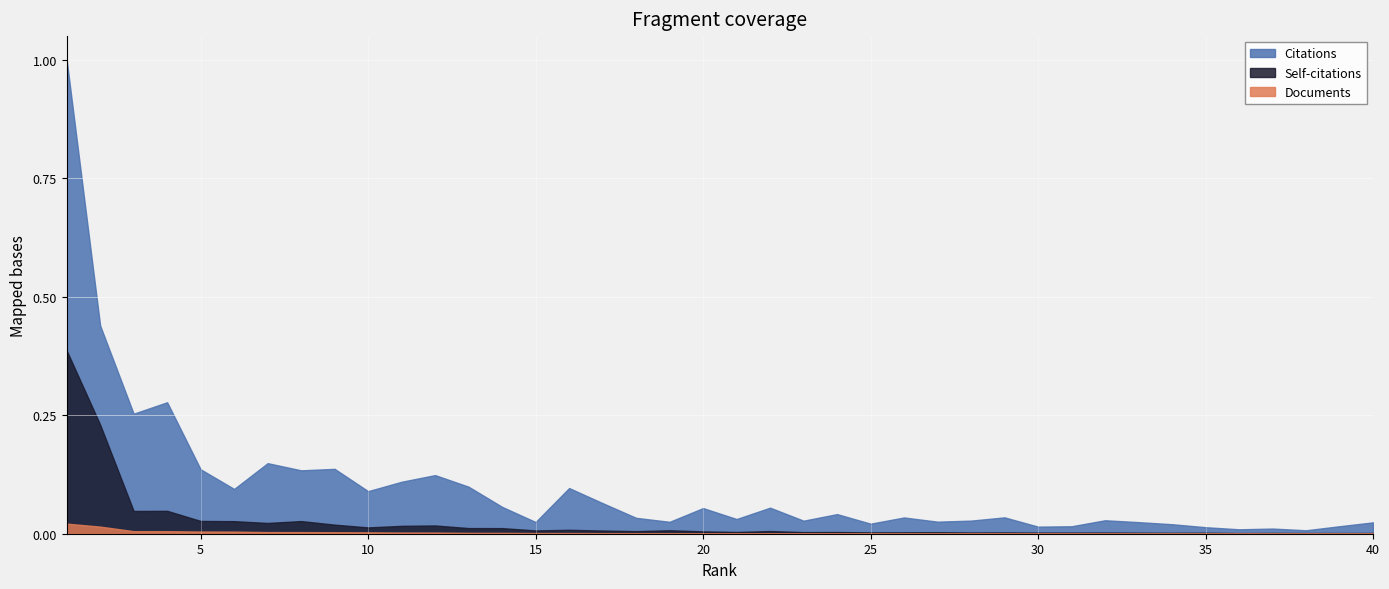

What is the maximum value for Citations?

1.0